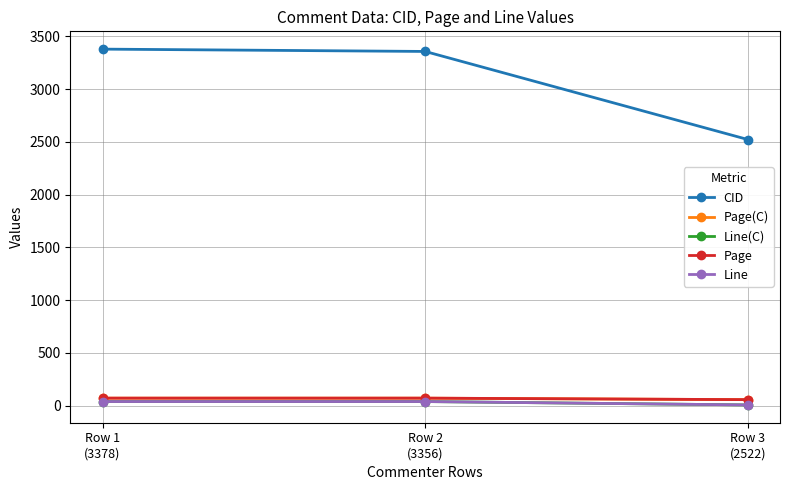

Does the chart have visible grid lines?

Yes